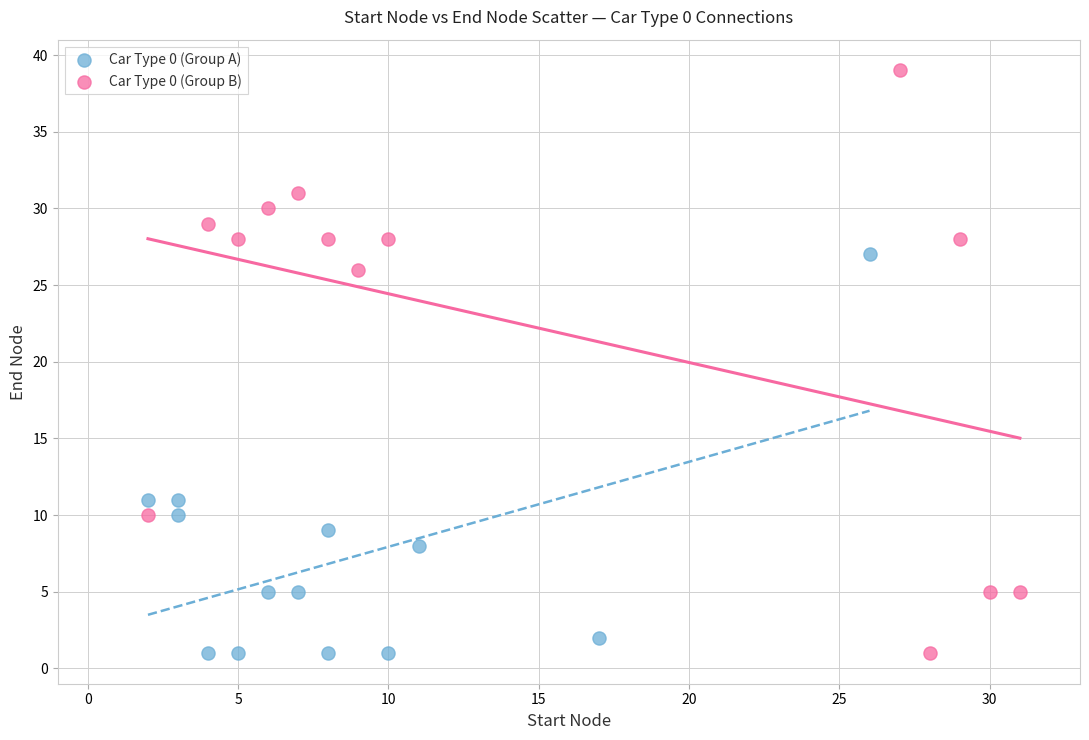

Which series has the largest Y range (max minus min)?

Car Type 0 (Group B)